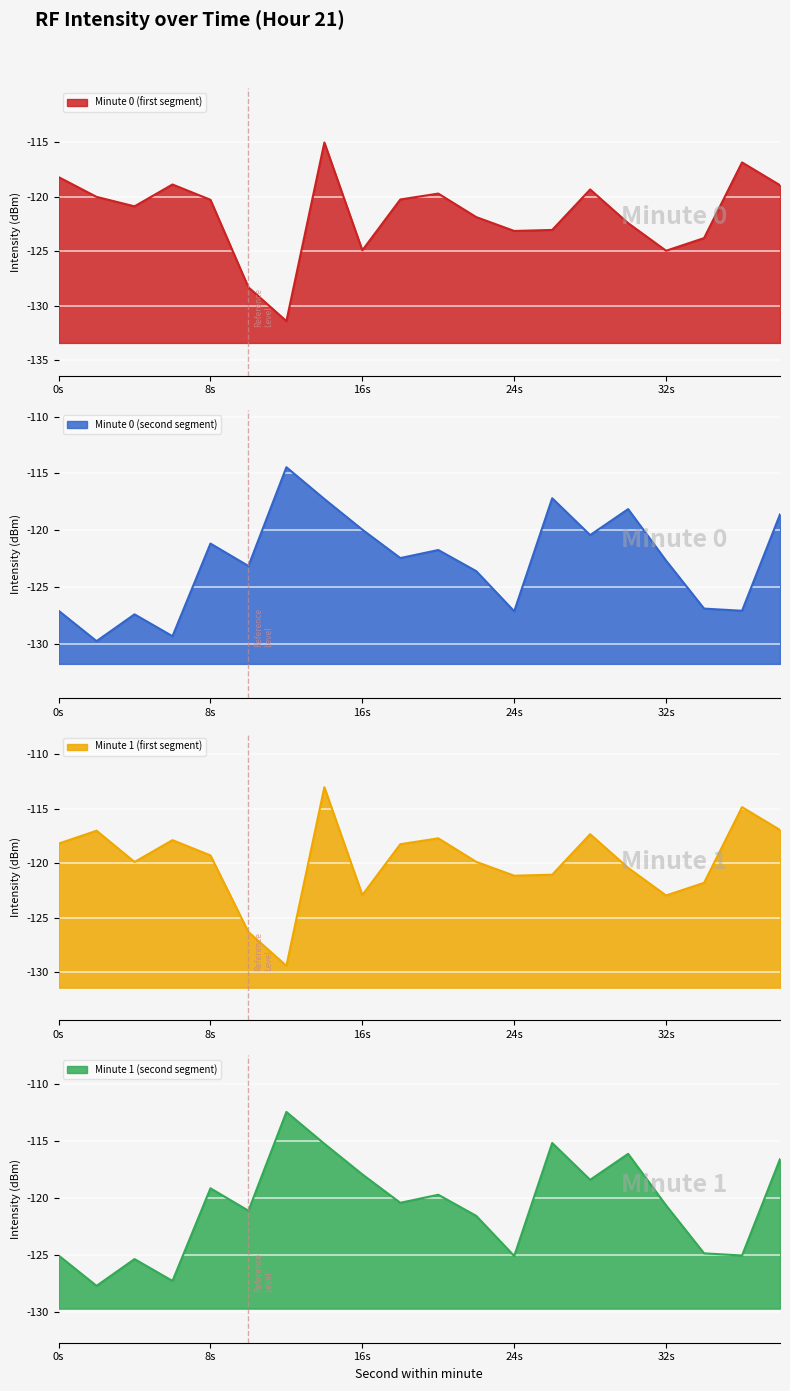

How many interior local valleys does the intensity_min1 series have?

5